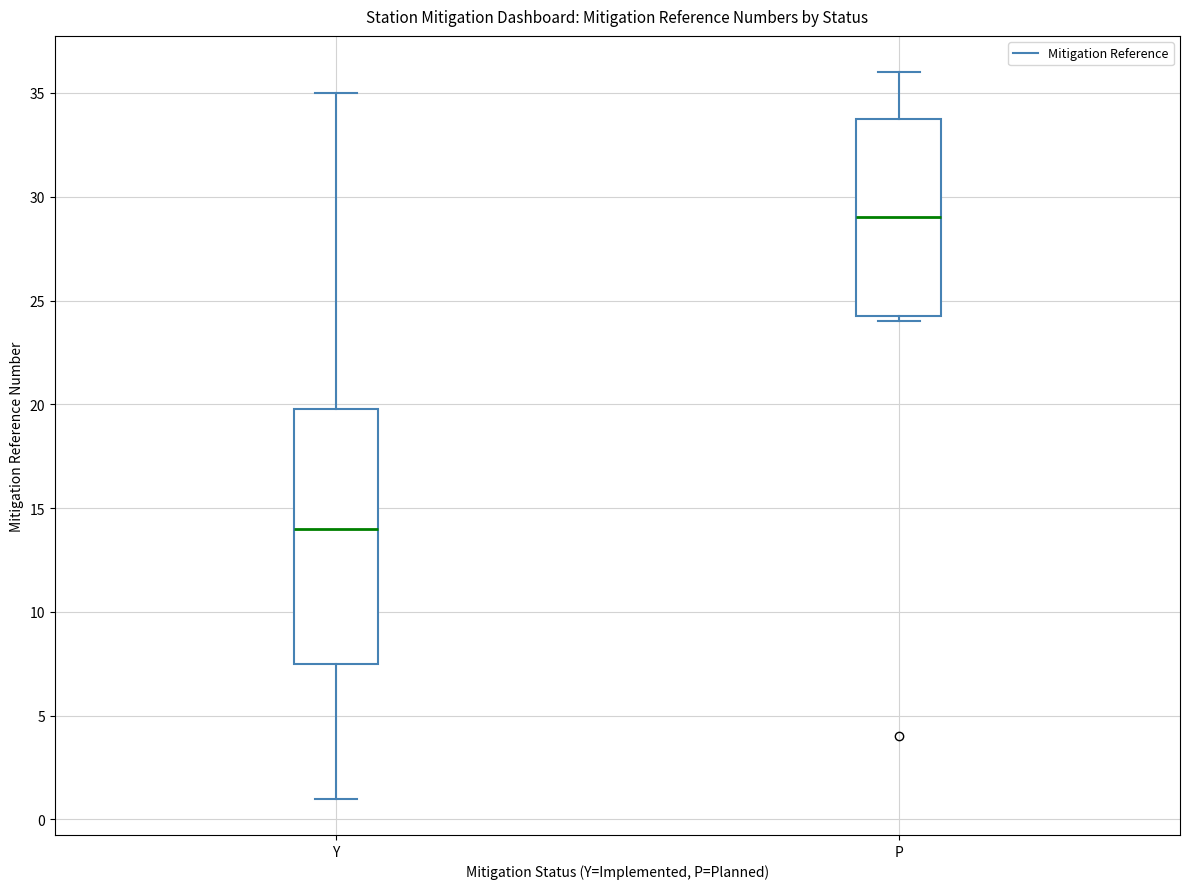

Where does the median line of the box for P sit on the y-axis? The values are not printed on the chart, so give them approximately, as read against the axis.

29.0